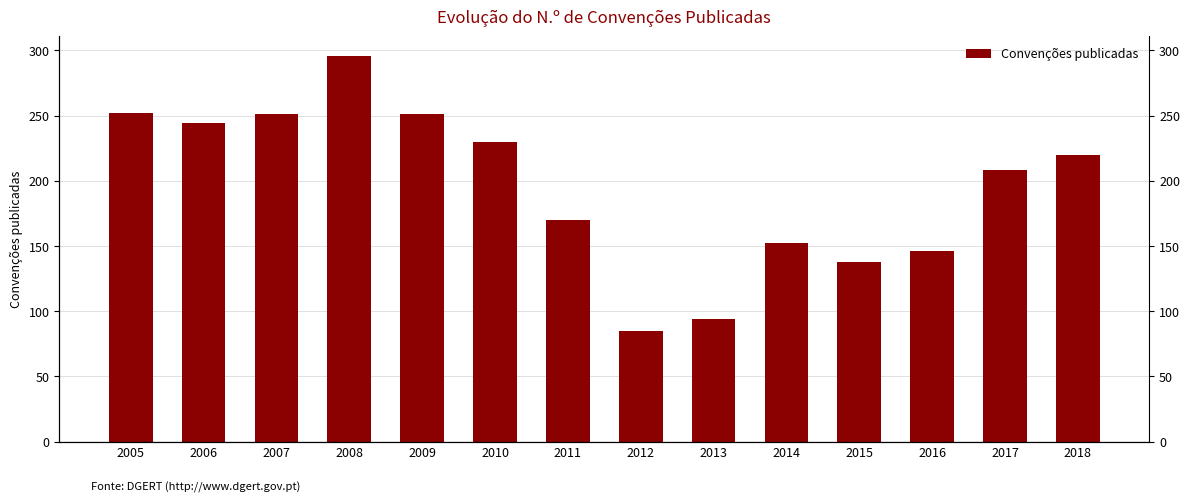

Count the number of data series in this chart.

1